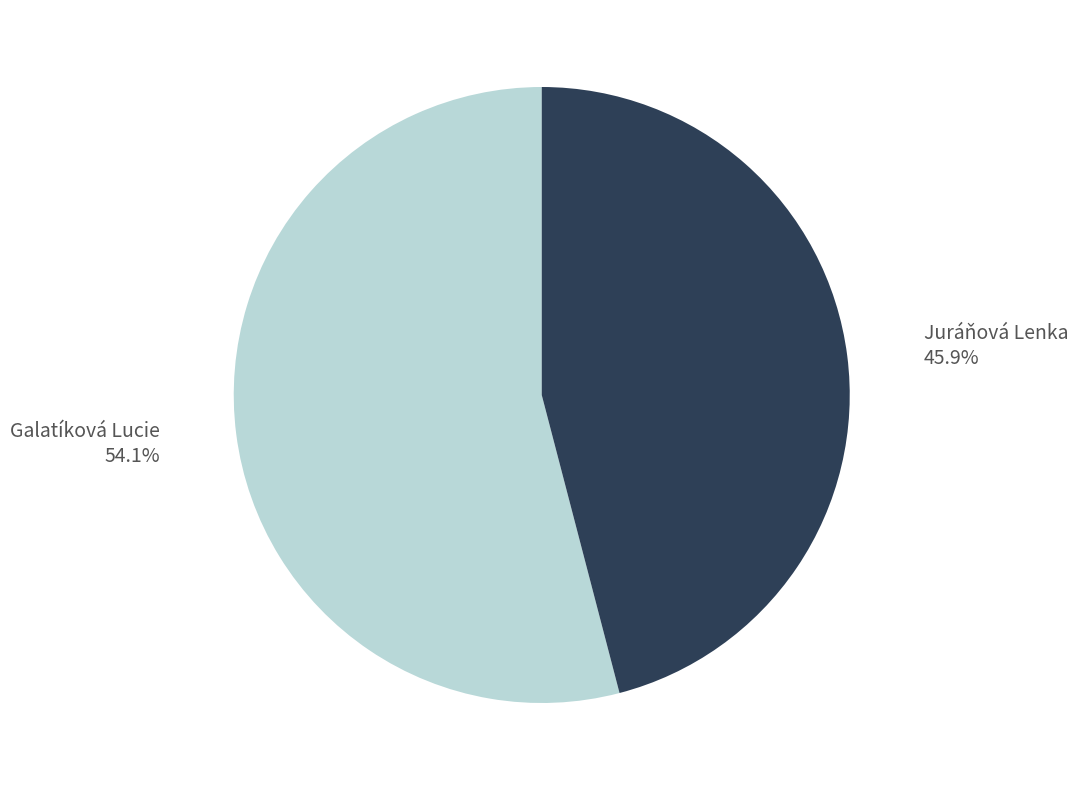

Which slice is the smallest?

Juráňová Lenka